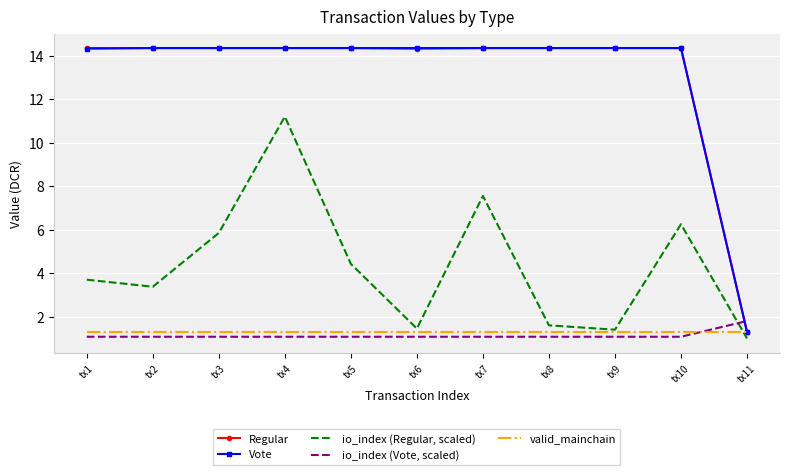

Between which two adjacent categories do valid_mainchain and io_index (Vote, scaled) first intersect?

tx10 and tx11